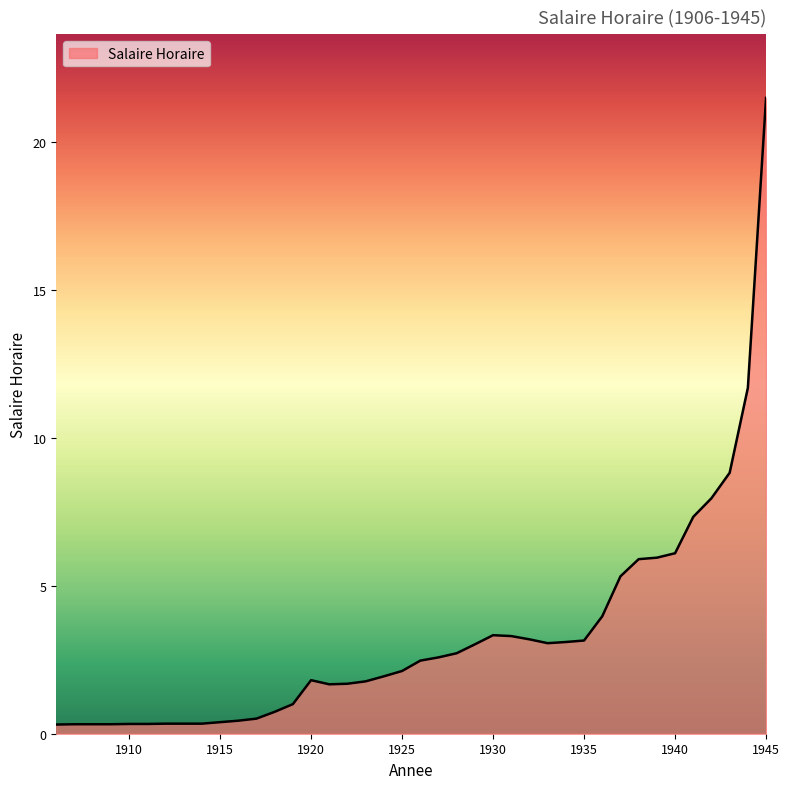

What is the difference between the maximum and minimum values?

21.2